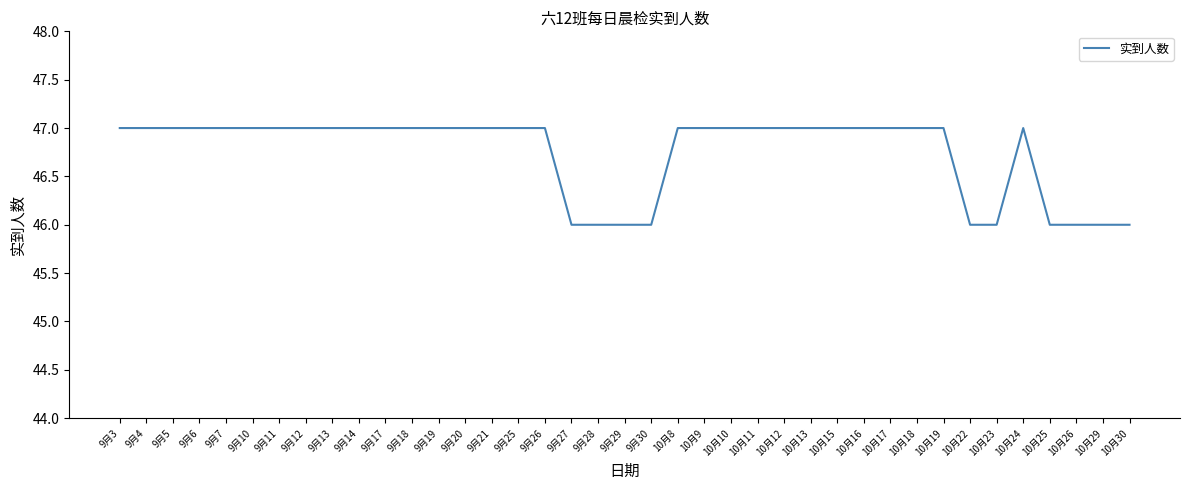

Reading right to left, extract all data points from this chart.

10月30=46	10月29=46	10月26=46	10月25=46	10月24=47	10月23=46	10月22=46	10月19=47	10月18=47	10月17=47	10月16=47	10月15=47	10月13=47	10月12=47	10月11=47	10月10=47	10月9=47	10月8=47	9月30=46	9月29=46	9月28=46	9月27=46	9月26=47	9月25=47	9月21=47	9月20=47	9月19=47	9月18=47	9月17=47	9月14=47	9月13=47	9月12=47	9月11=47	9月10=47	9月7=47	9月6=47	9月5=47	9月4=47	9月3=47